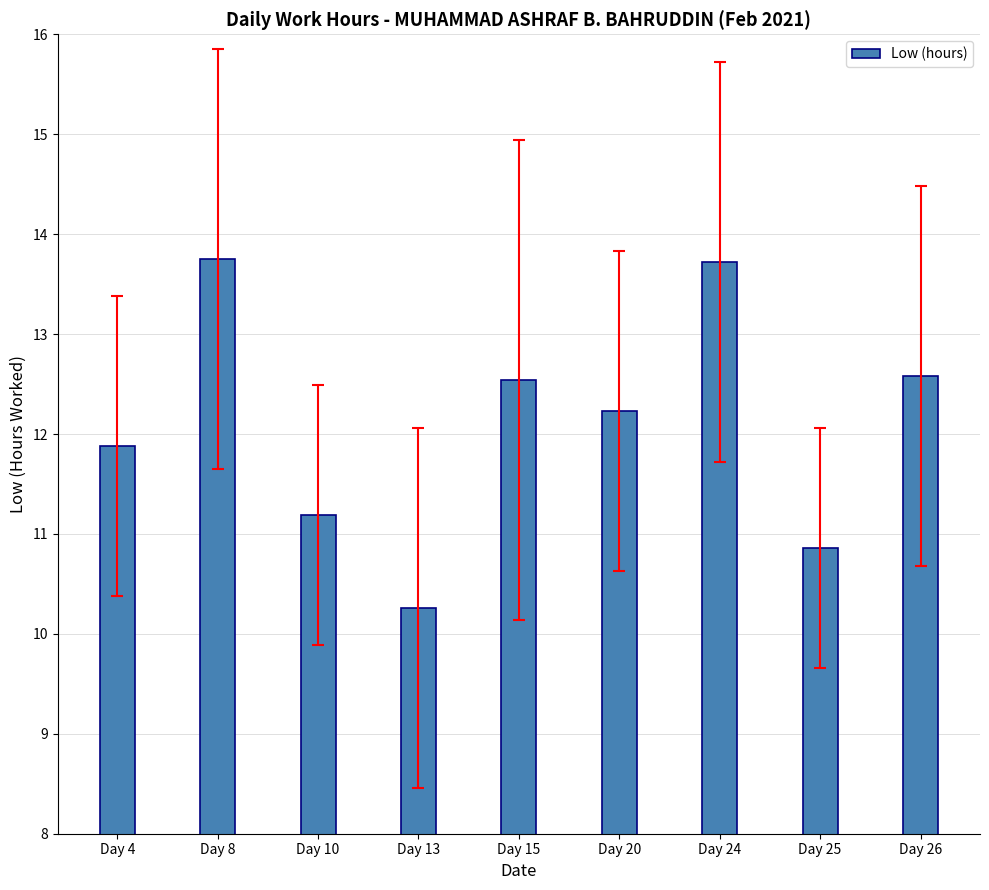

Is it true that the value at Day 25 is 16.3?

False